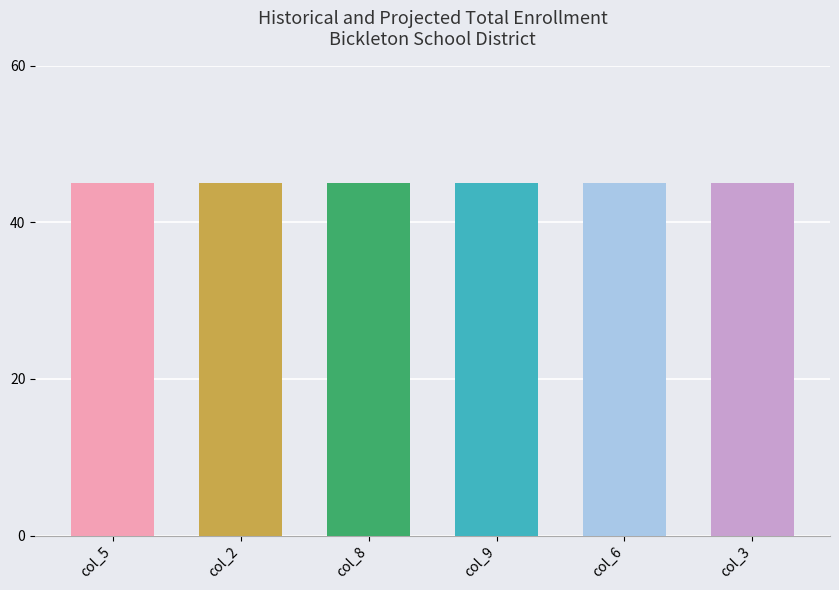

Which series has the largest total across all categories?

col_5